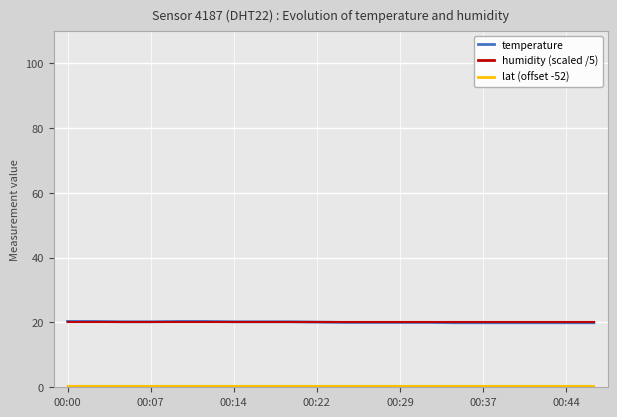

What is the minimum value for humidity (scaled /5)?

20.0